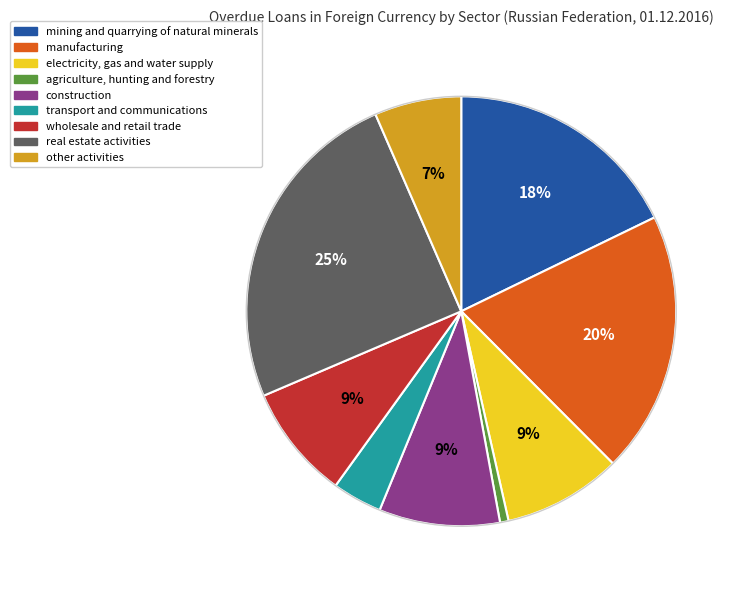

Which slice is the smallest?

agriculture, hunting and forestry